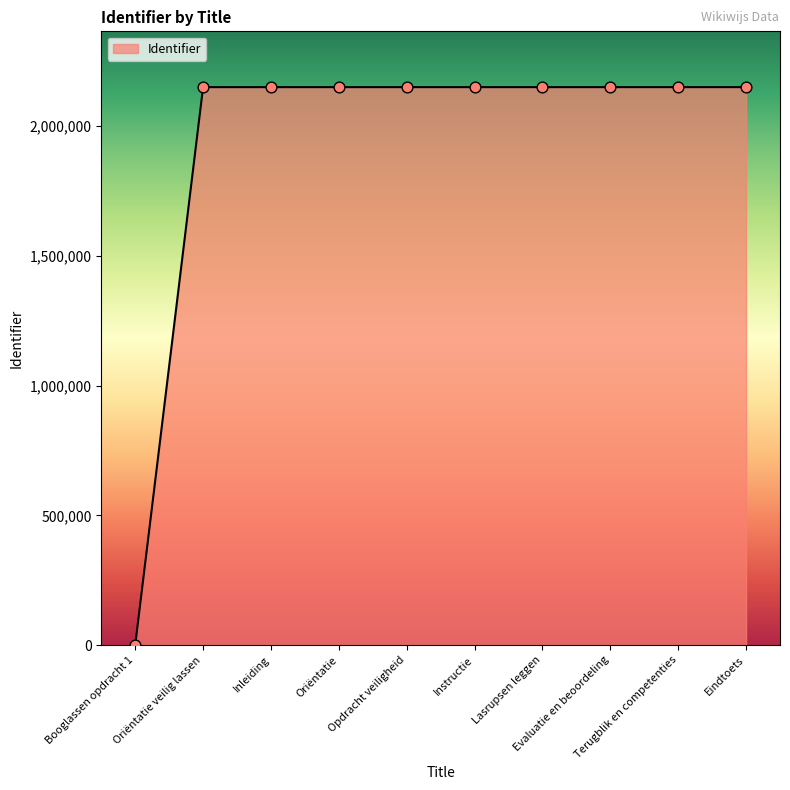

What is the ratio of the value at Evaluatie en beoordeling to the value at Oriëntatie?

1.0